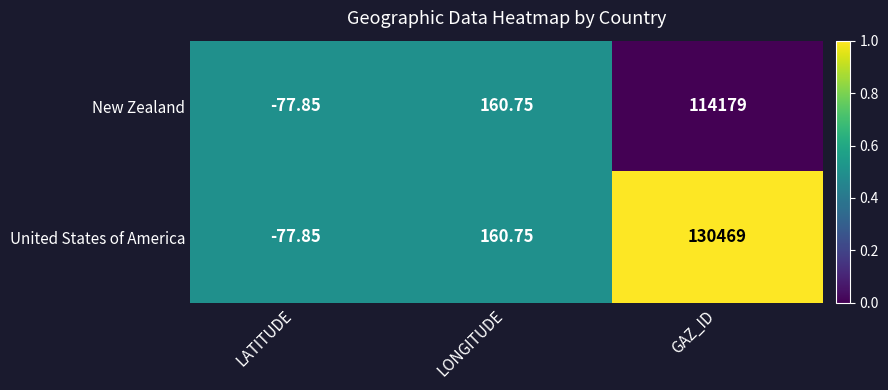

At which category is the sum across all series the highest?

GAZ_ID